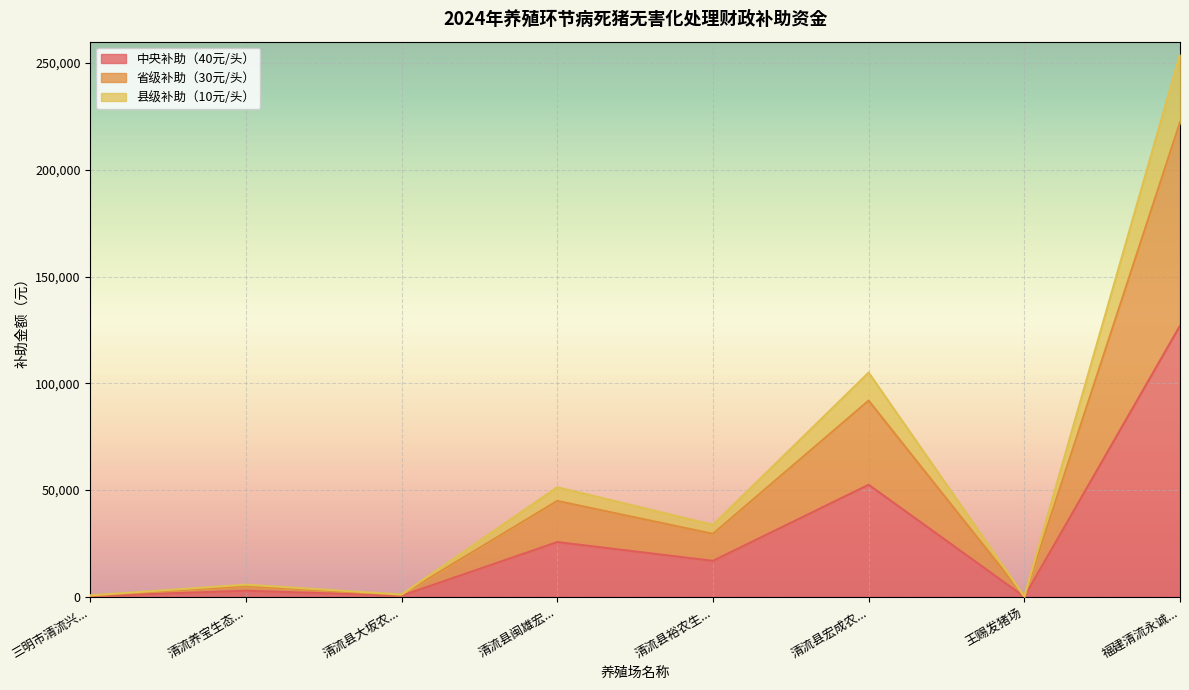

True or false: 县级补助（10元/头） has more than 0 interior local peaks.

True